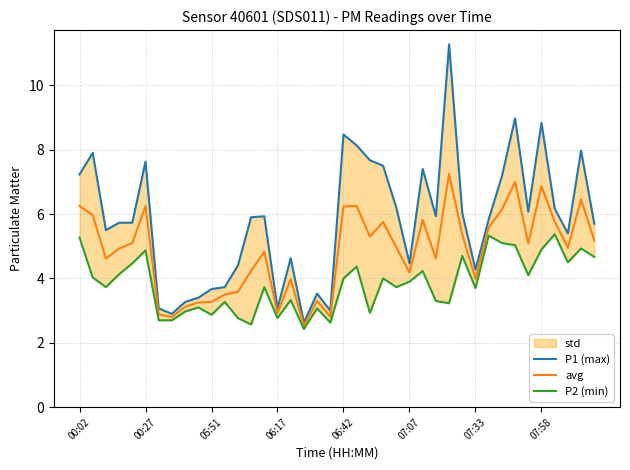

True or false: P2 (min) and P1 (max) cross at least once.

False